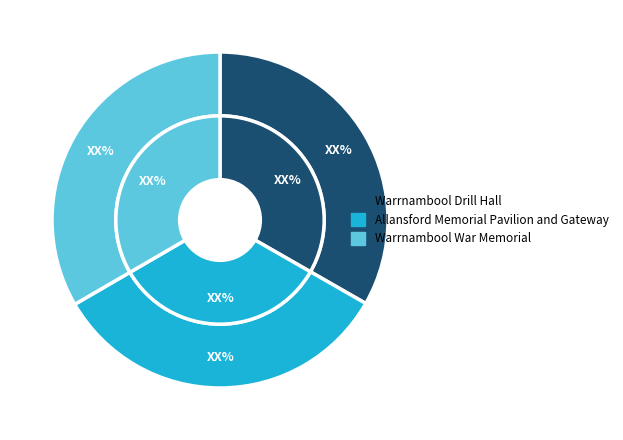

Is Warrnambool Drill Hall the majority of the pie?

No